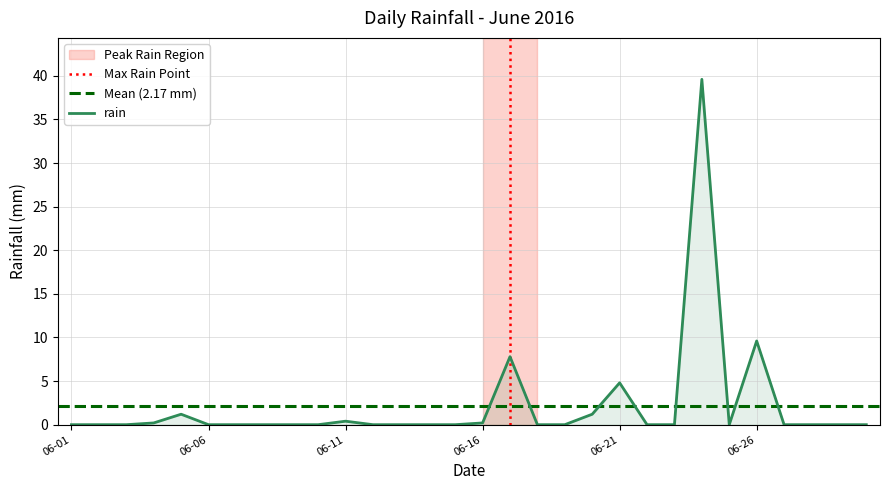

What is the maximum value for rain?

39.6